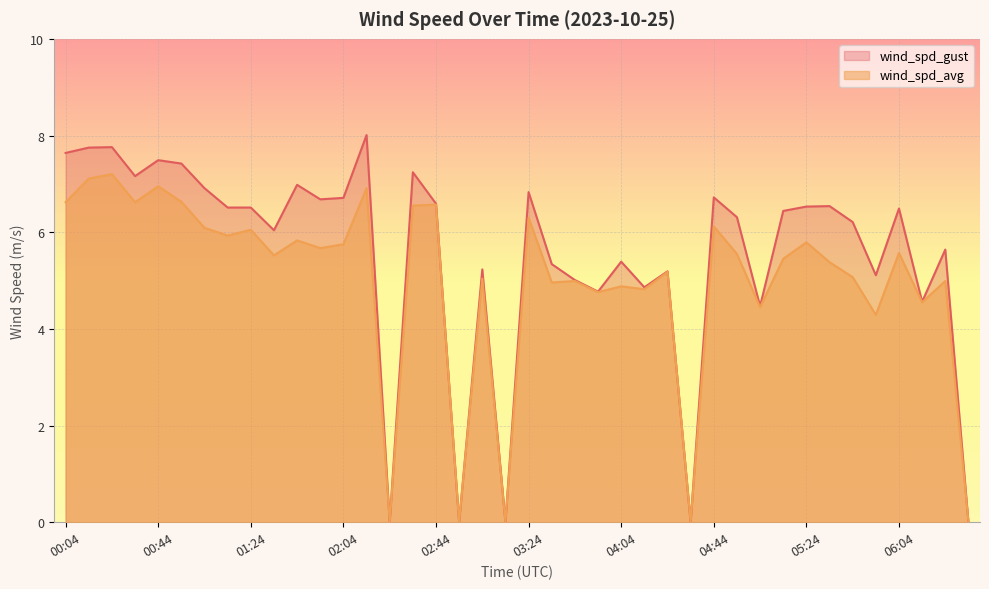

At which label does wind_spd_avg first exceed 5?

00:04